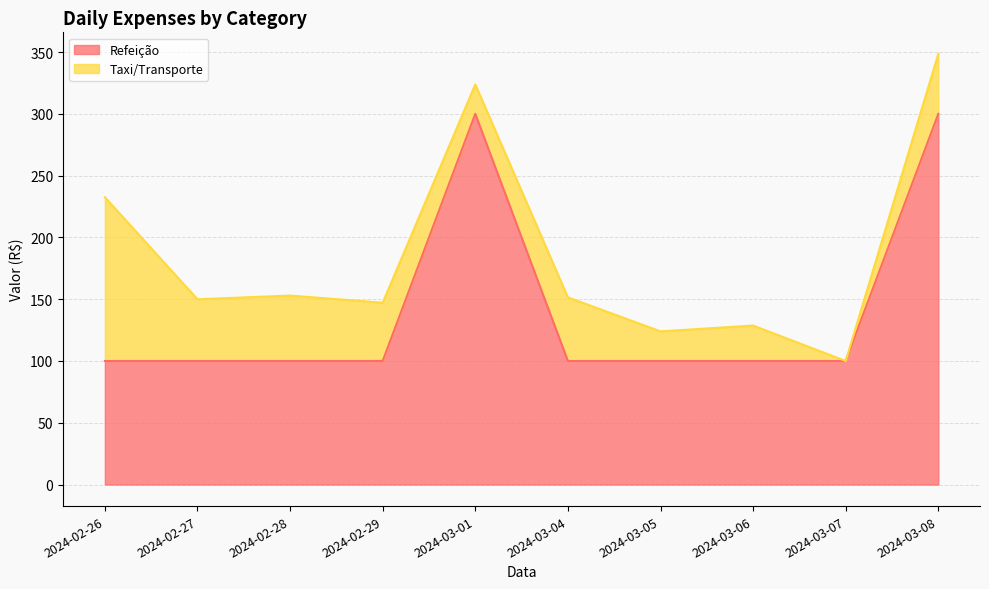

What is the change in value from 2024-02-27 to 2024-03-01?

+200